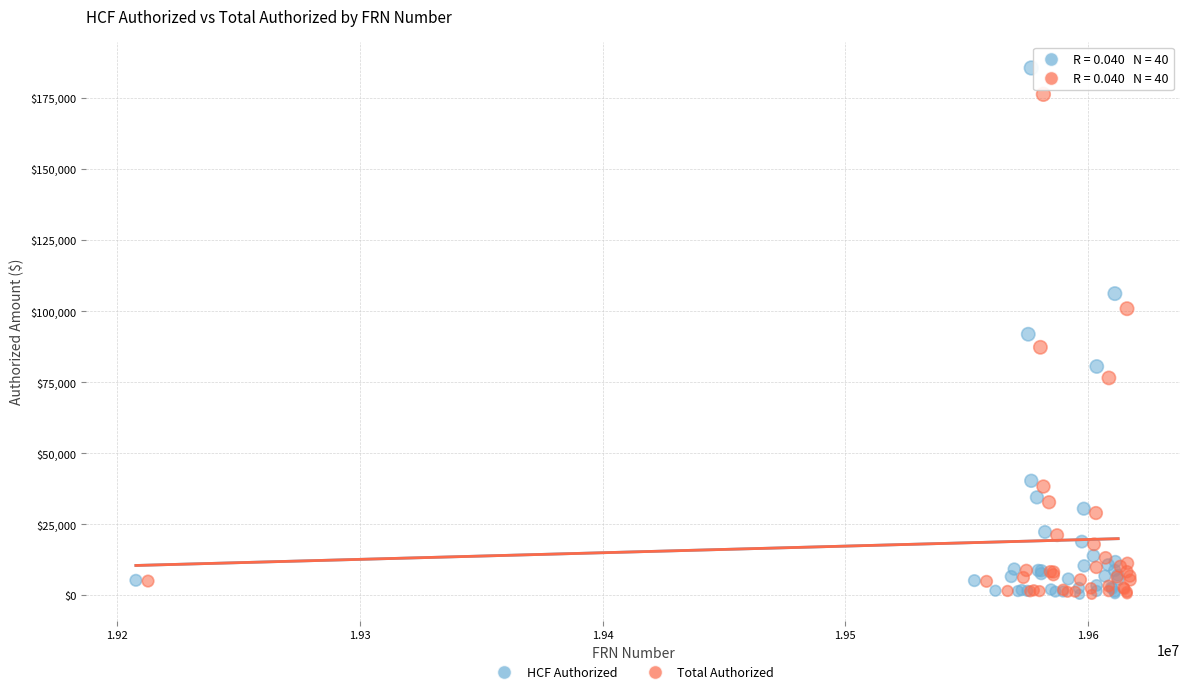

Which series has the widest spread of Y values?

HCF Authorized